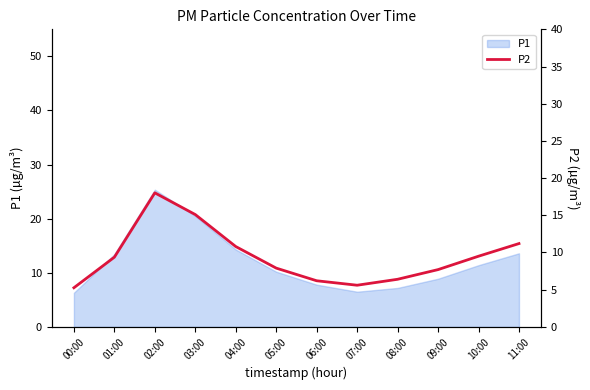

Is it true that the value at 10:00 is 9.5?

True